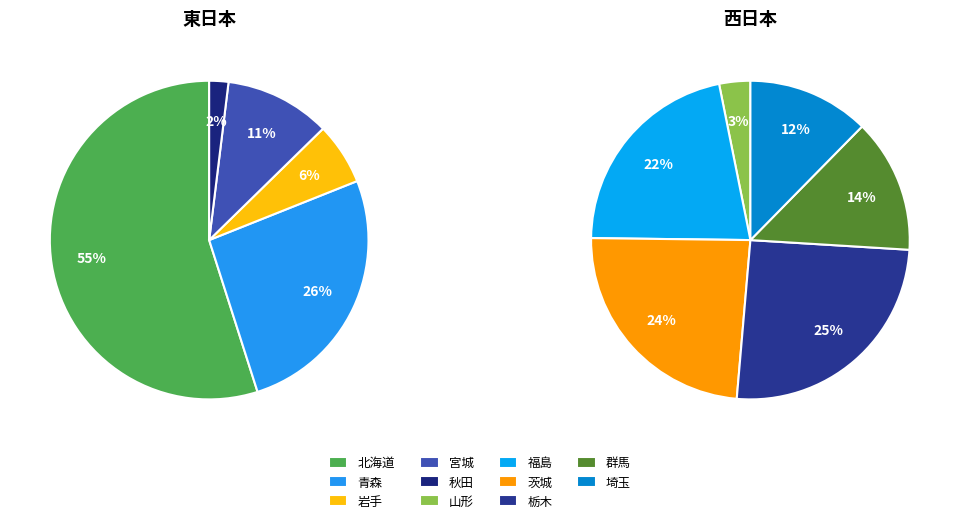

Count the number of slices in the pie.

11